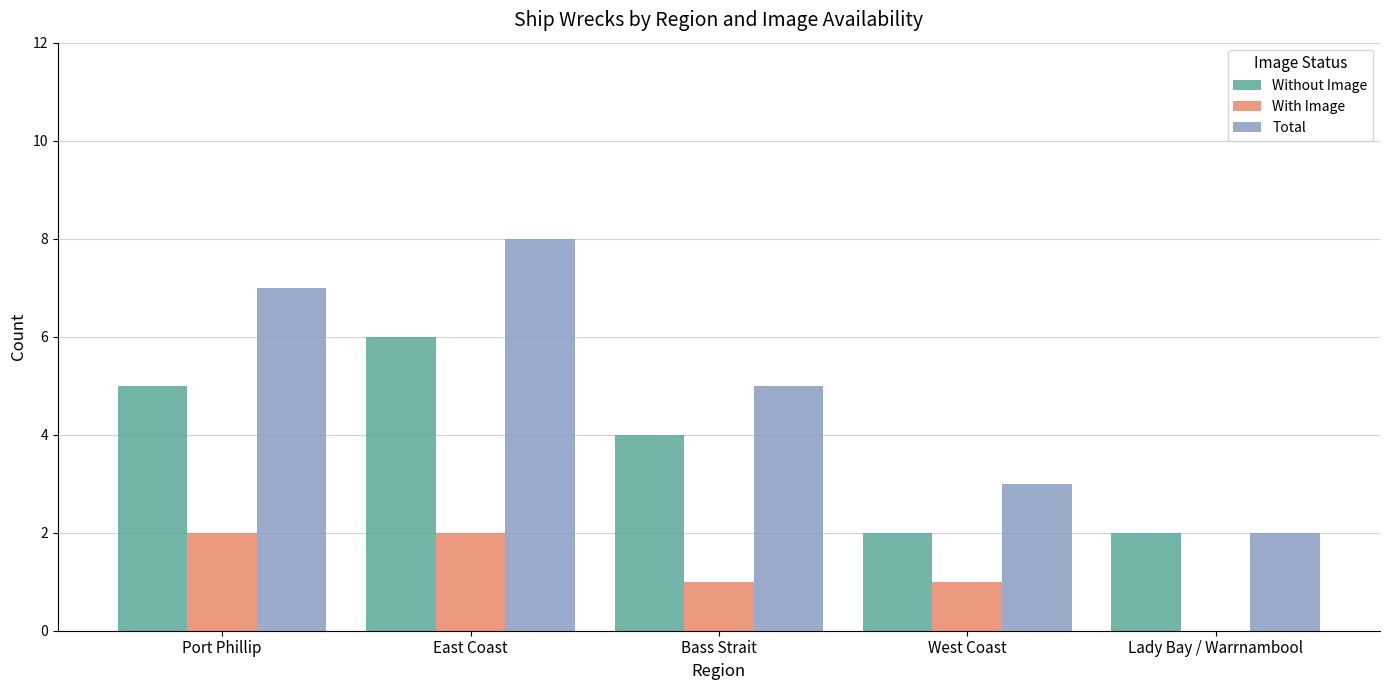

Are the bars horizontal?

No